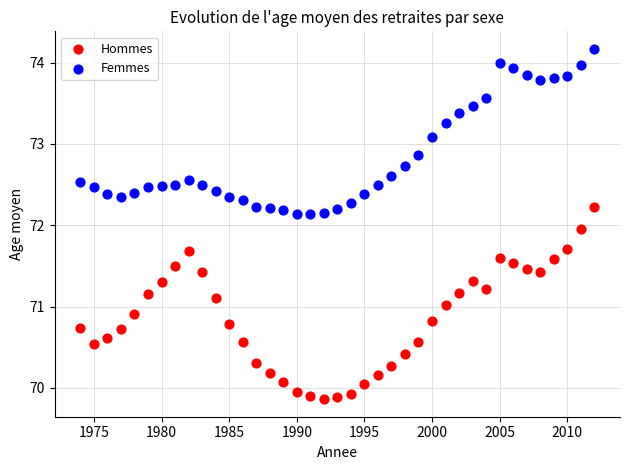

Across all data points, what is the range of Y values (max minus min)?

4.3